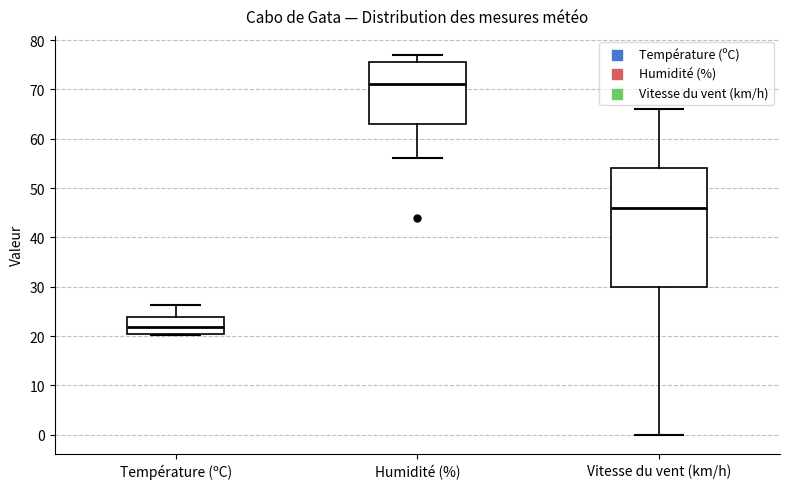

Which box is the tallest, from its lower edge to its upper edge?

Vitesse du vent (km/h)